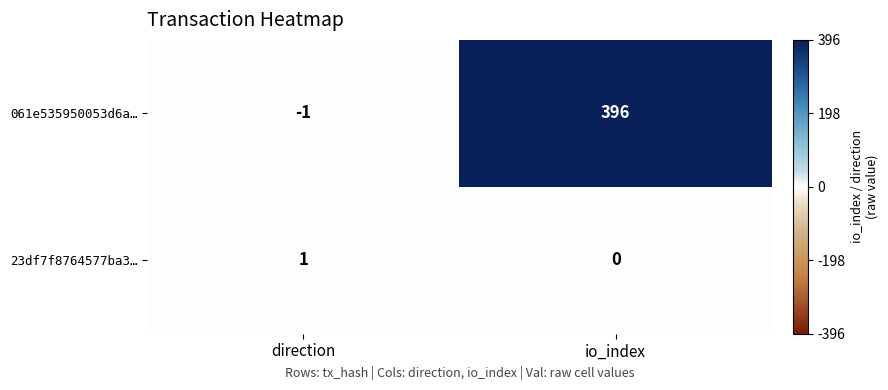

Which series changed the most between direction and io_index?

061e535950053d6a…